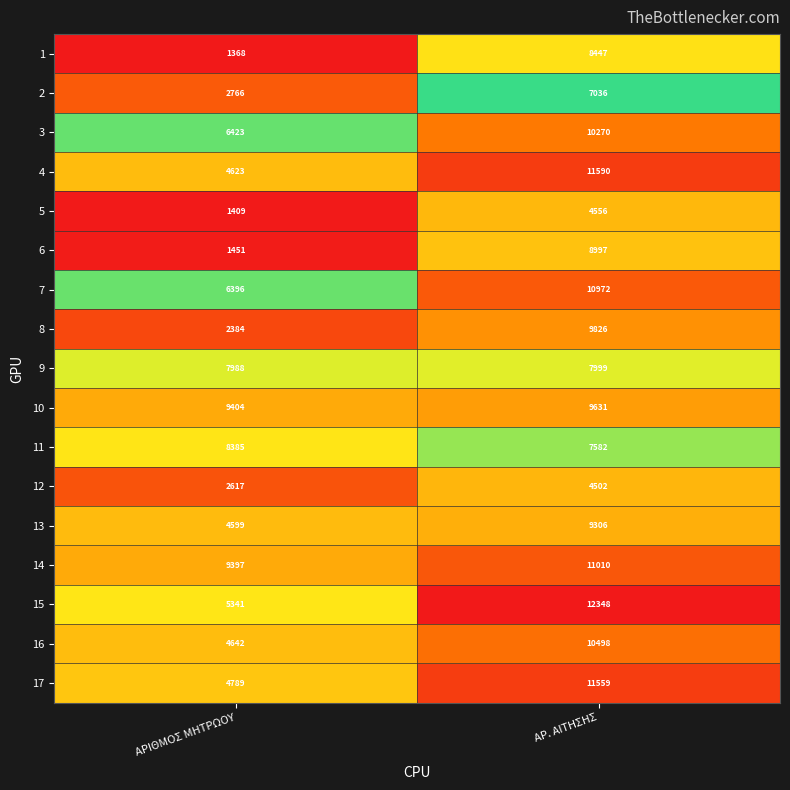

Which label corresponds to the smallest value in the chart?

ΑΡΙΘΜΟΣ ΜΗΤΡΩΟΥ